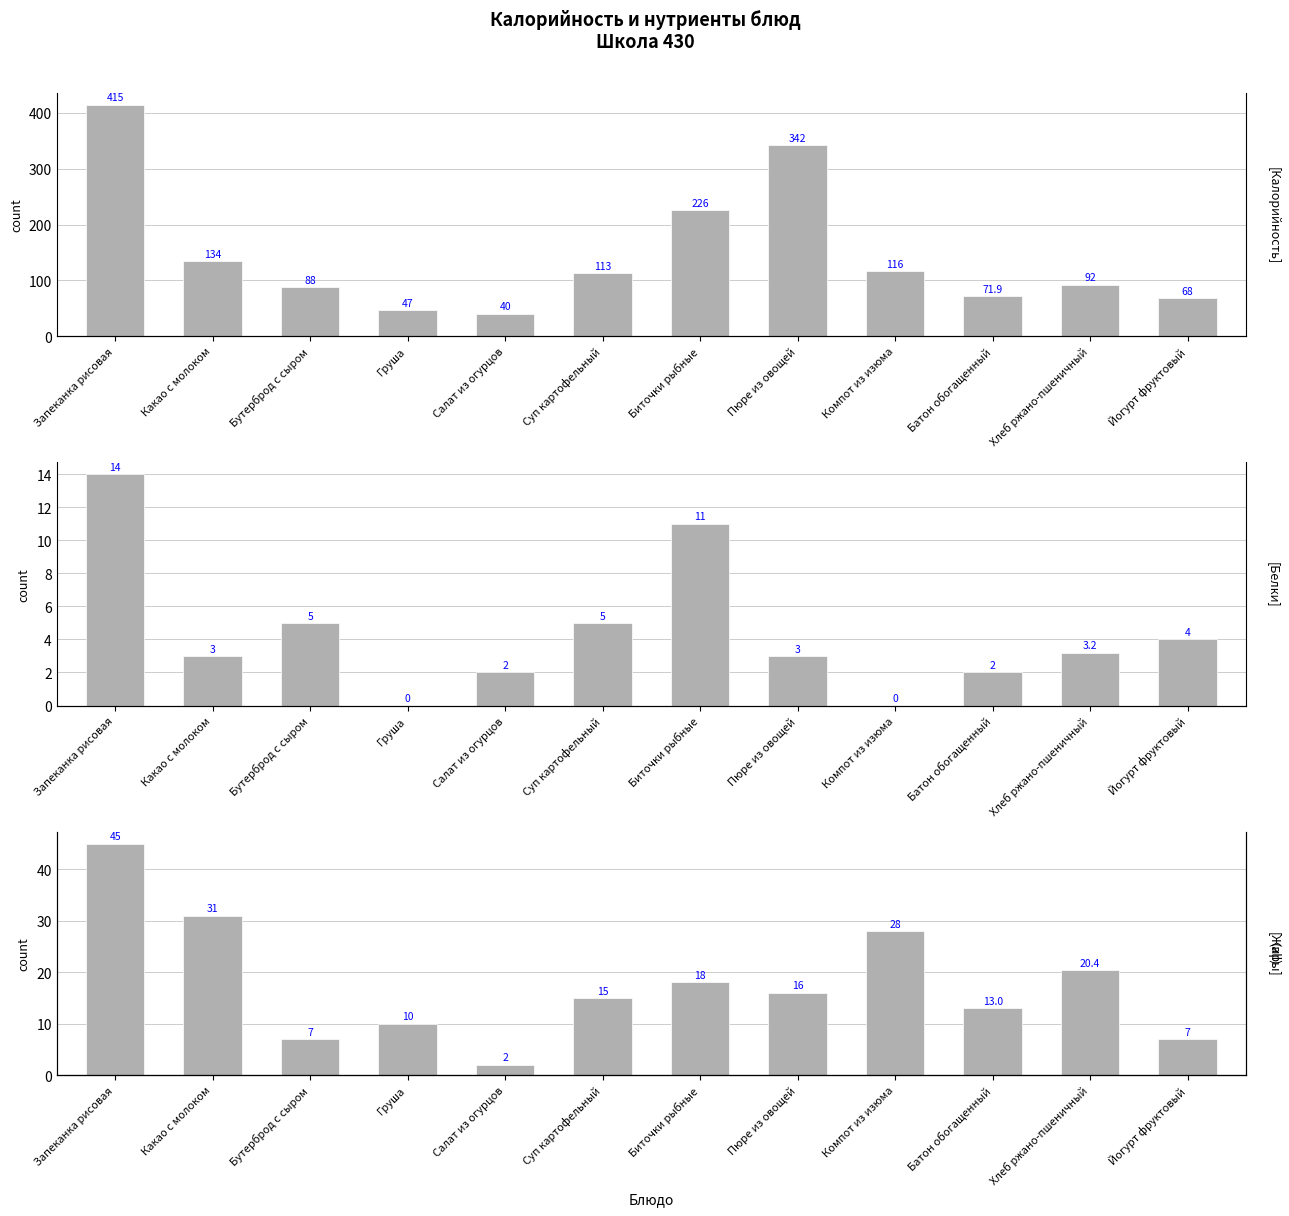

Which category has the lowest value in the Калорийность series?

Салат из огурцов